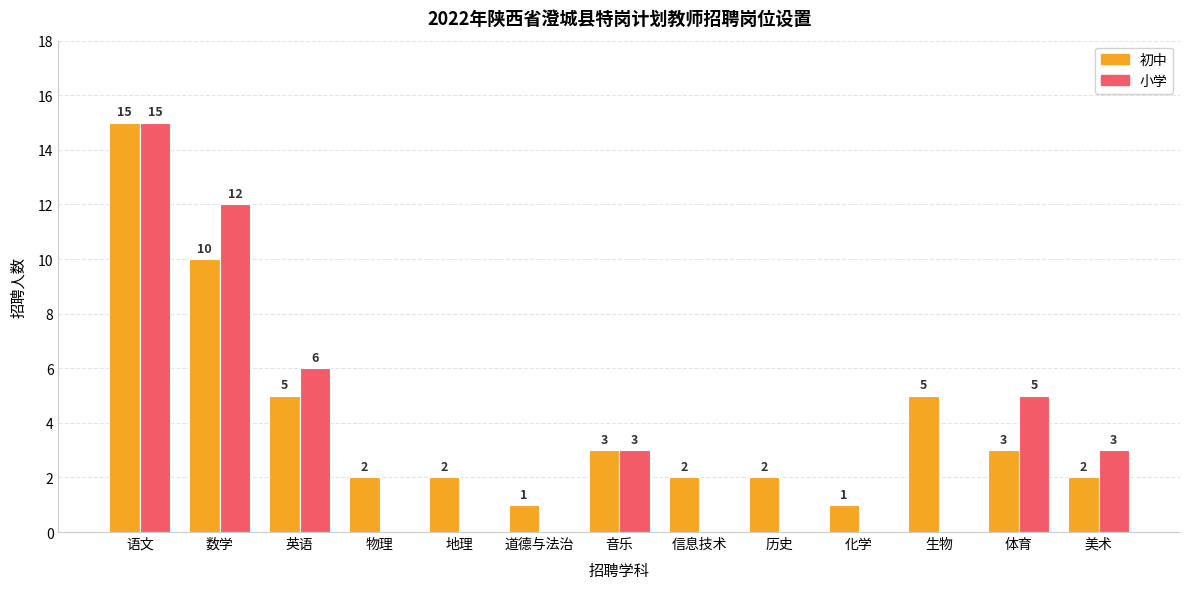

Reading right to left, what are all the values shown in this chart?

初中: 美术=2	体育=3	生物=5	化学=1	历史=2	信息技术=2	音乐=3	道德与法治=1	地理=2	物理=2	英语=5	数学=10	语文=15
小学: 美术=3	体育=5	生物=0	化学=0	历史=0	信息技术=0	音乐=3	道德与法治=0	地理=0	物理=0	英语=6	数学=12	语文=15